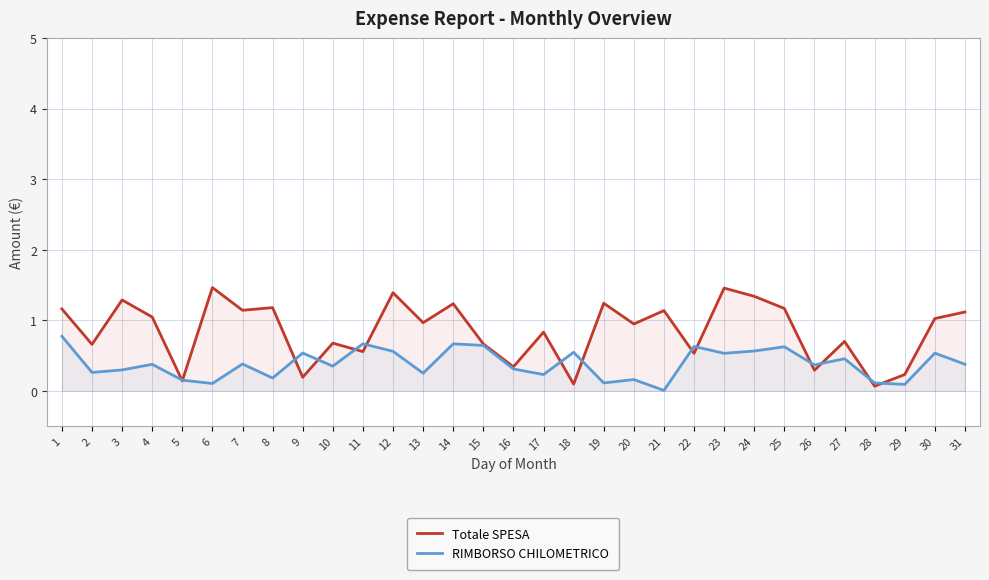

Is it true that RIMBORSO CHILOMETRICO equals 0.2 at 8?

False